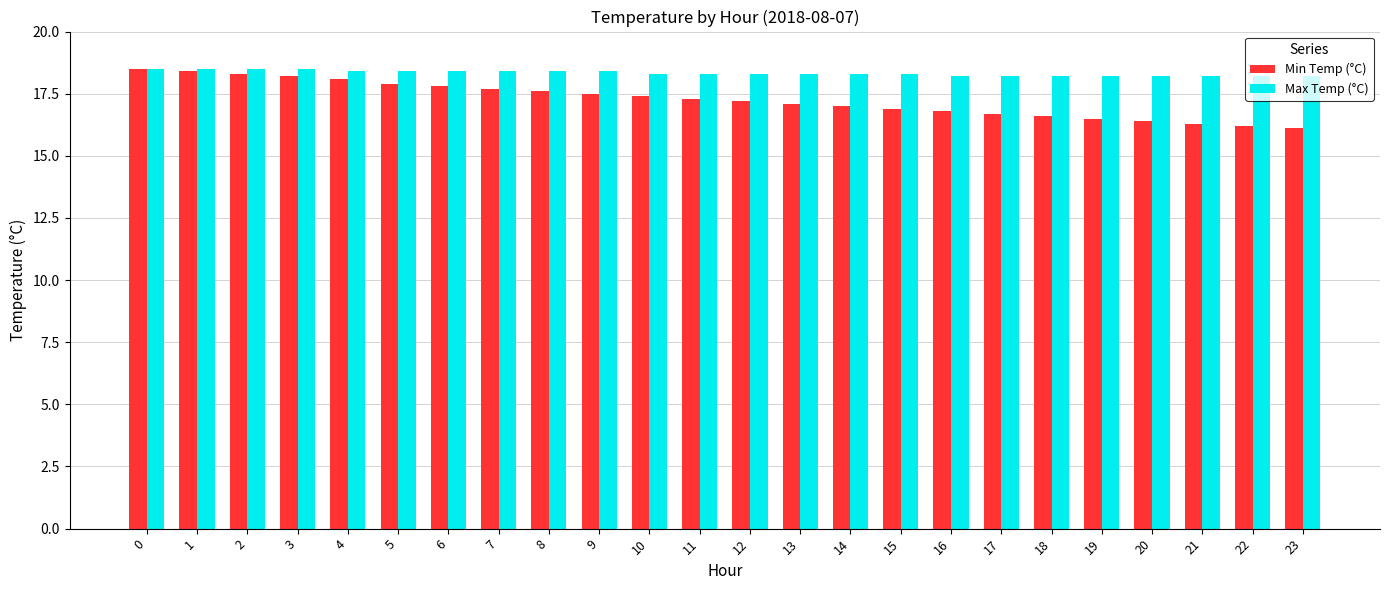

Read the Max Temp (°C) value at 1.

18.5